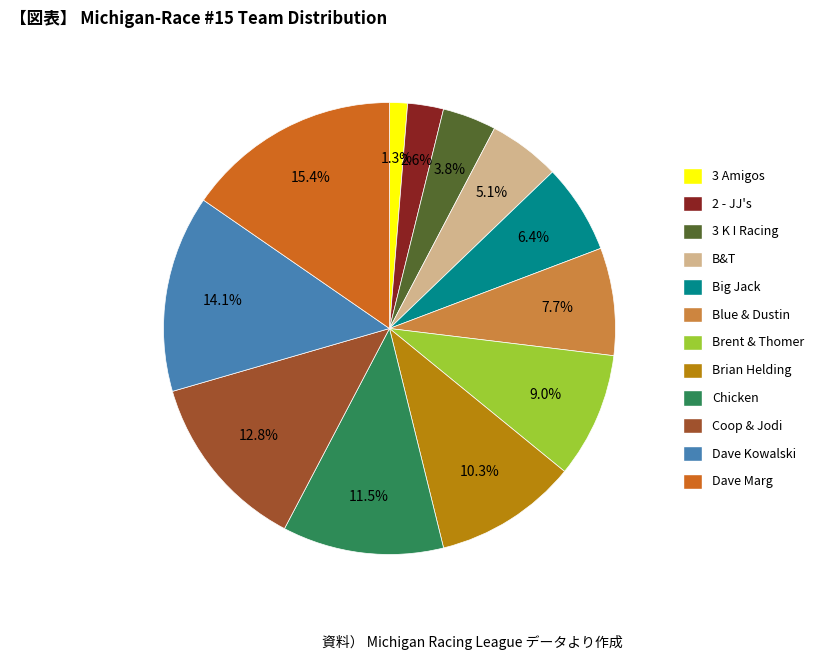

How many segments does this pie chart have?

12